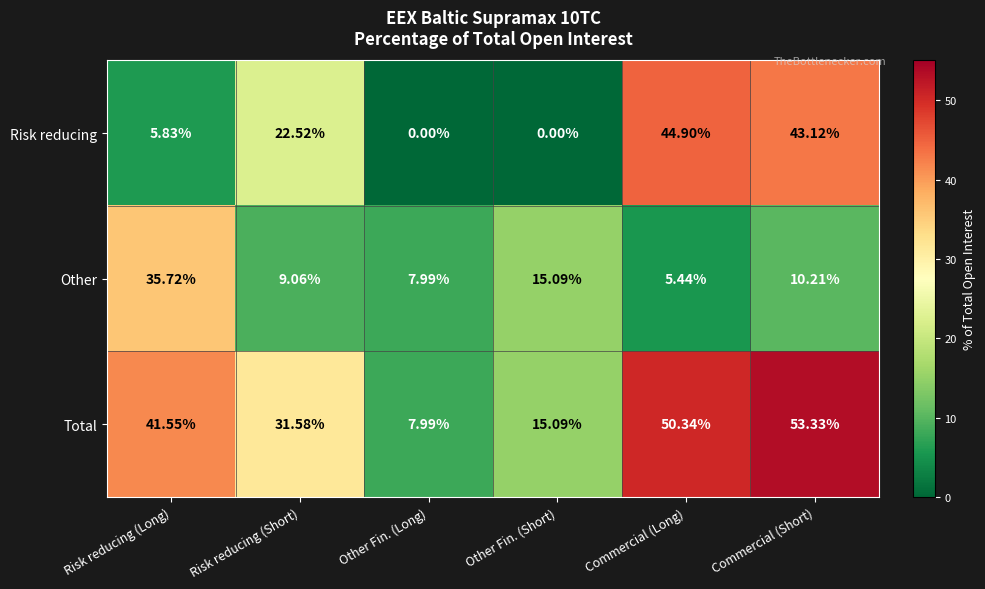

List the series in order of their overall mean, highest first.

Total, Risk reducing, Other